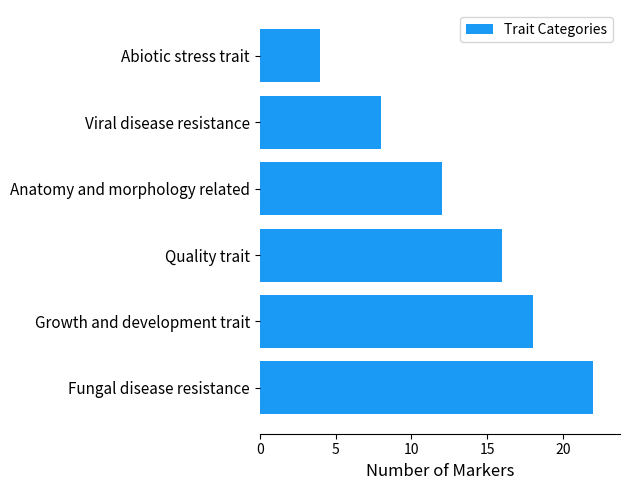

Which has a higher value, Growth and development trait or Abiotic stress trait?

Growth and development trait